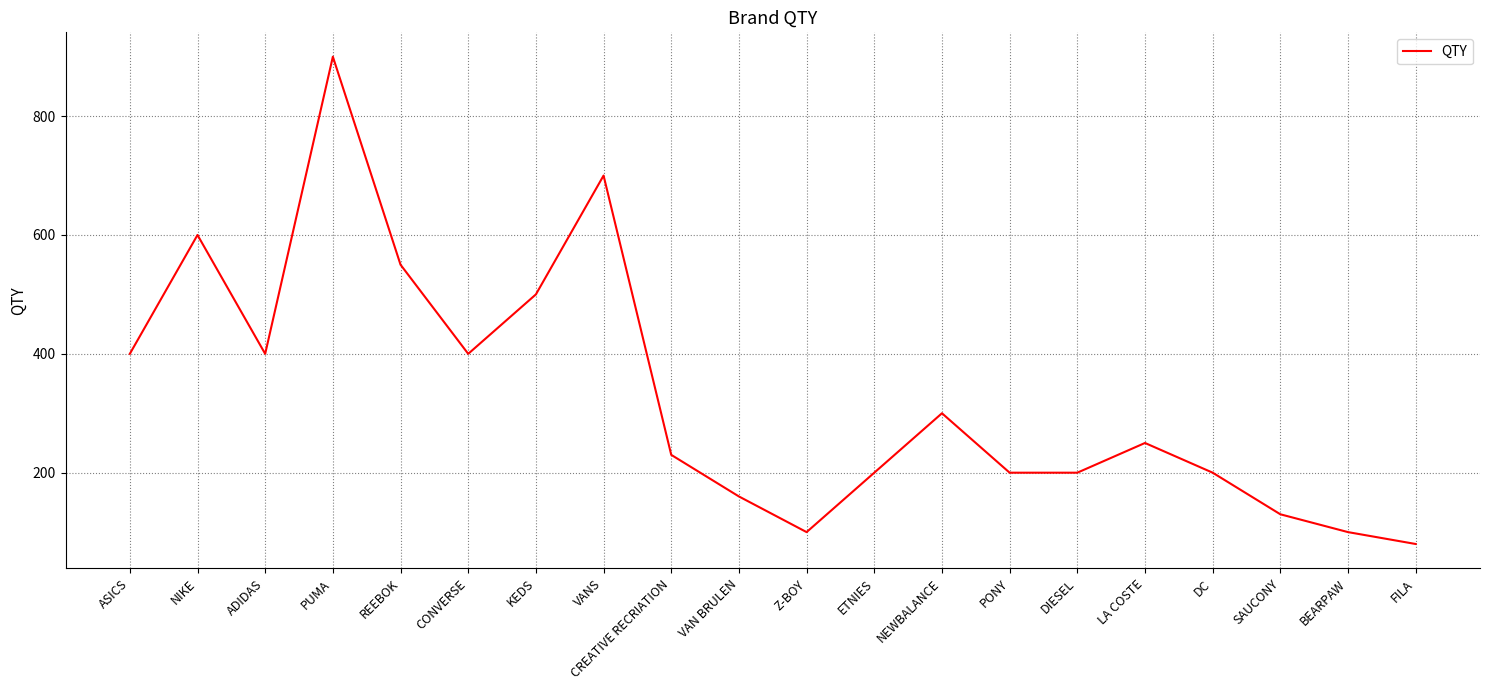

Reading left to right, what are all the values shown in this chart?

ASICS=400	NIKE=600	ADIDAS=400	PUMA=900	REEBOK=550	CONVERSE=400	KEDS=500	VANS=700	CREATIVE RECRIATION=230	VAN BRULEN=160	Z-BOY=100	ETNIES=200	NEWBALANCE=300	PONY=200	DIESEL=200	LA COSTE=250	DC=200	SAUCONY=130	BEARPAW=100	FILA=80